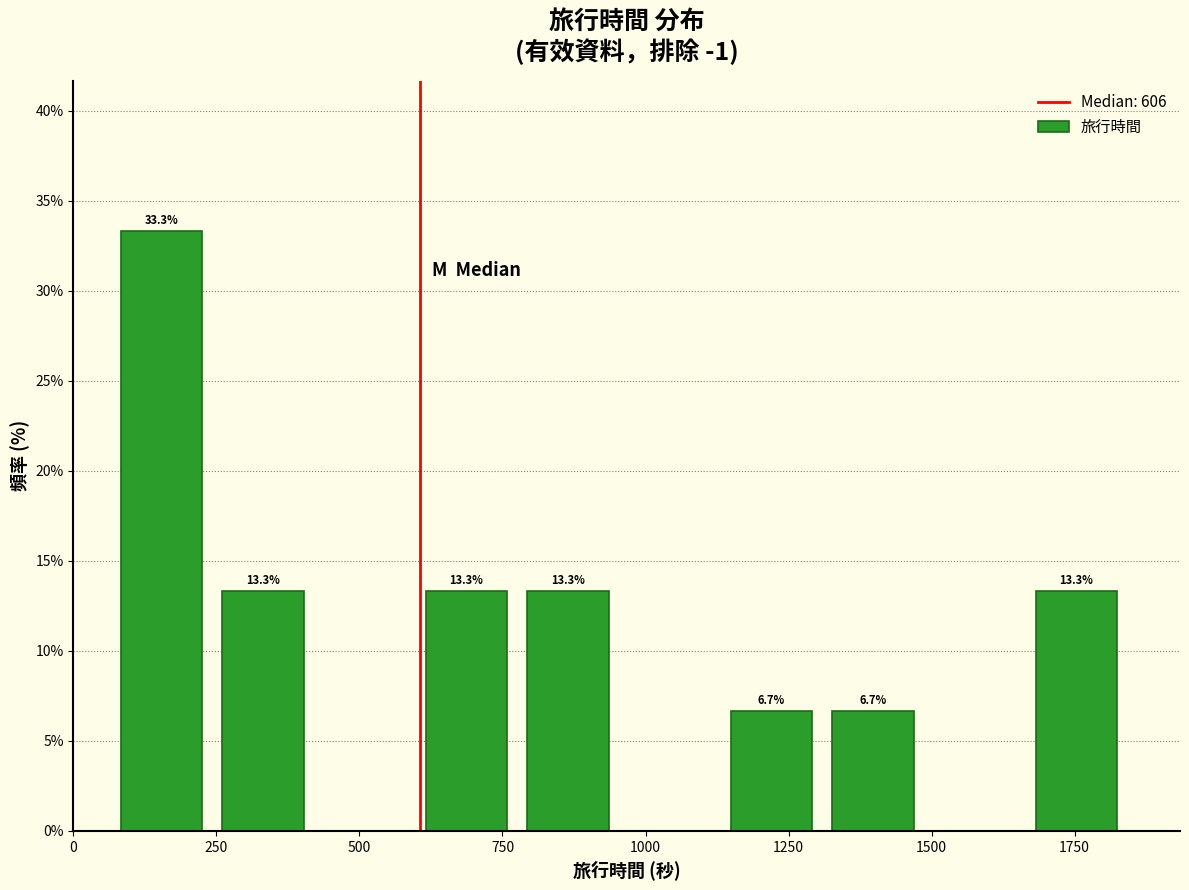

Read against the x-axis, roughly where is the centre of the tallest bar?

150